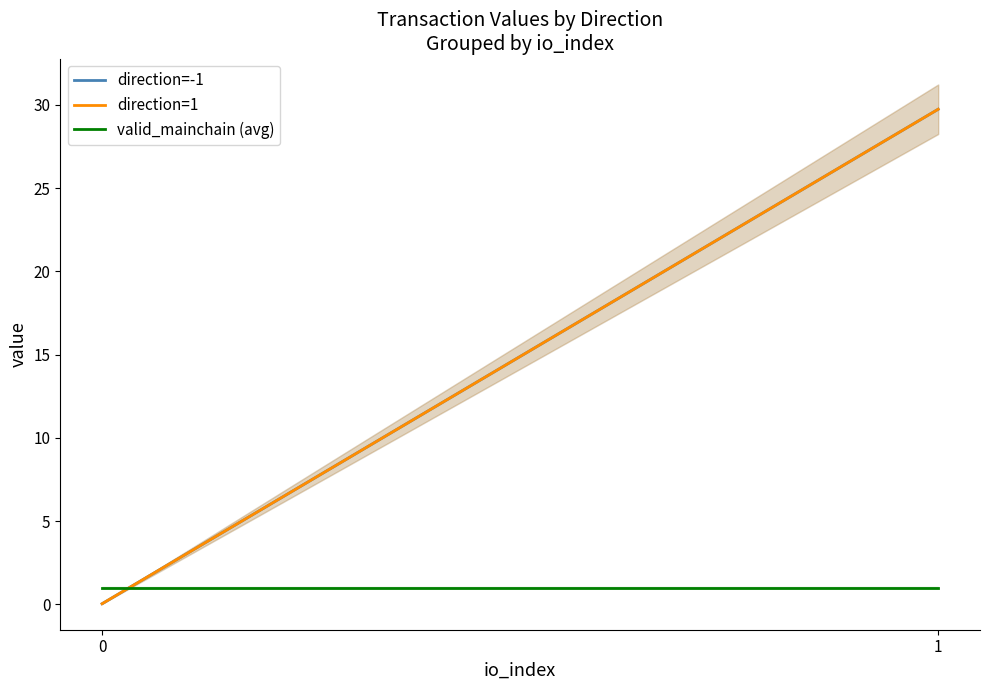

Is the value of direction=-1 at 1 greater than the value of direction=1 at 0?

Yes